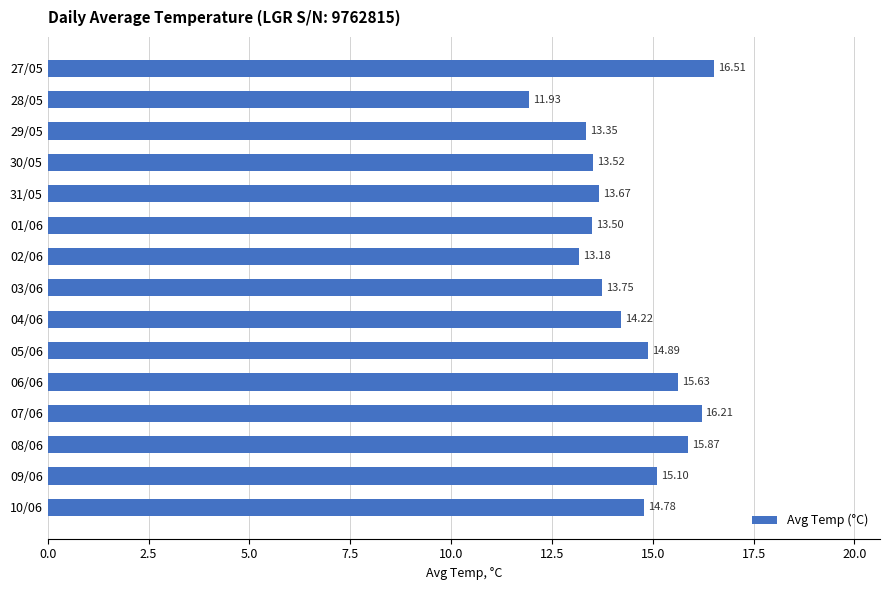

What is the change in value from 03/06 to 06/06?

+1.9